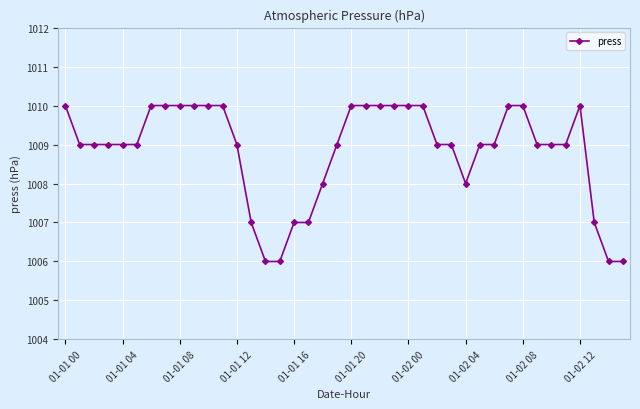

How many series are shown in this chart?

1